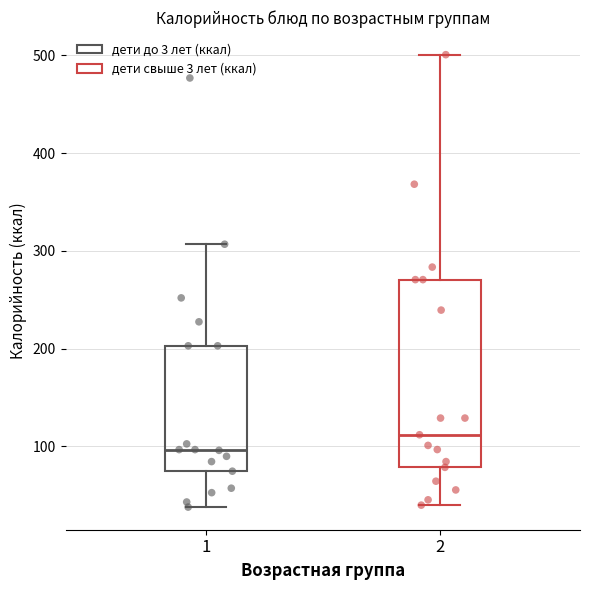

Reading left to right, transcribe this box plot: for each box, give where its median line is, the range the box spans, and where its two whiskers end, as read against the y-axis. The values are not printed on the chart, so give them approximately, as read against the axis.

1: median 100, box 70 to 200, whiskers 40 to 310
2: median 110, box 80 to 270, whiskers 40 to 500